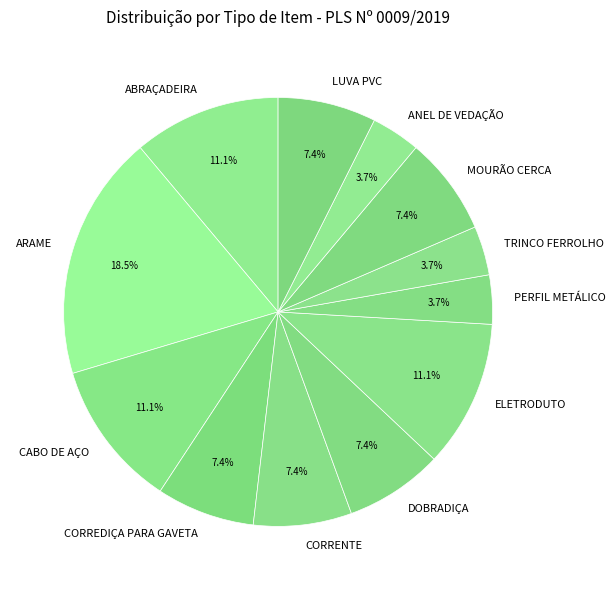

Which slice is the largest?

ARAME